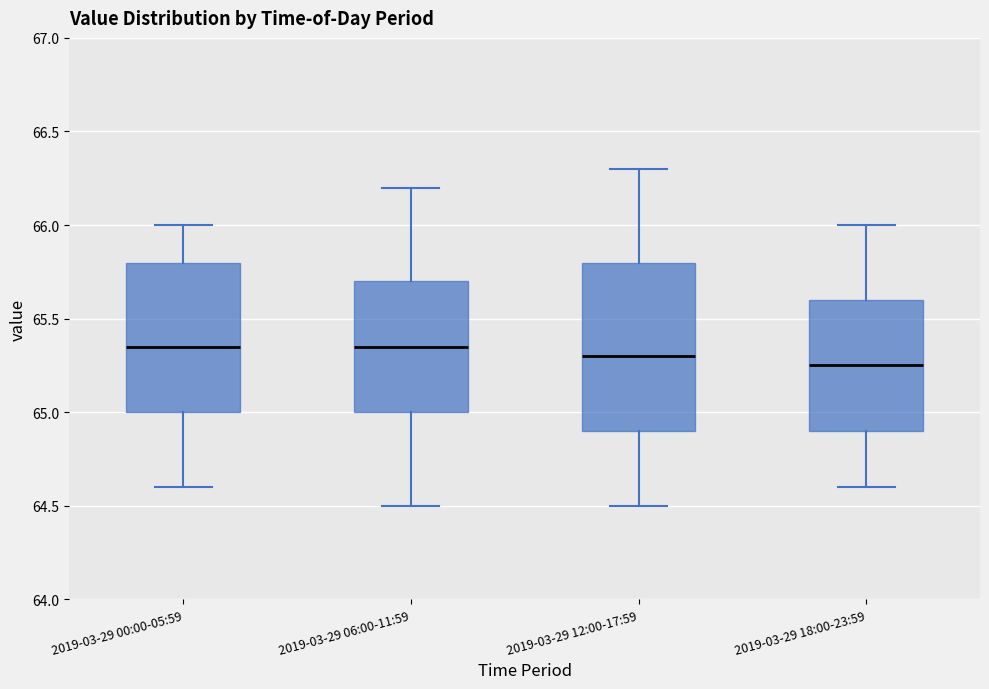

Reading left to right, read every box against the y-axis: the position of its median line, the range the box covers, and the ends of its whiskers. The values are not printed on the chart, so give them approximately, as read against the axis.

2019-03-29 00:00-05:59: median 65.35, box 65.00 to 65.80, whiskers 64.60 to 66.00
2019-03-29 06:00-11:59: median 65.35, box 65.00 to 65.70, whiskers 64.50 to 66.20
2019-03-29 12:00-17:59: median 65.30, box 64.90 to 65.80, whiskers 64.50 to 66.30
2019-03-29 18:00-23:59: median 65.25, box 64.90 to 65.60, whiskers 64.60 to 66.00